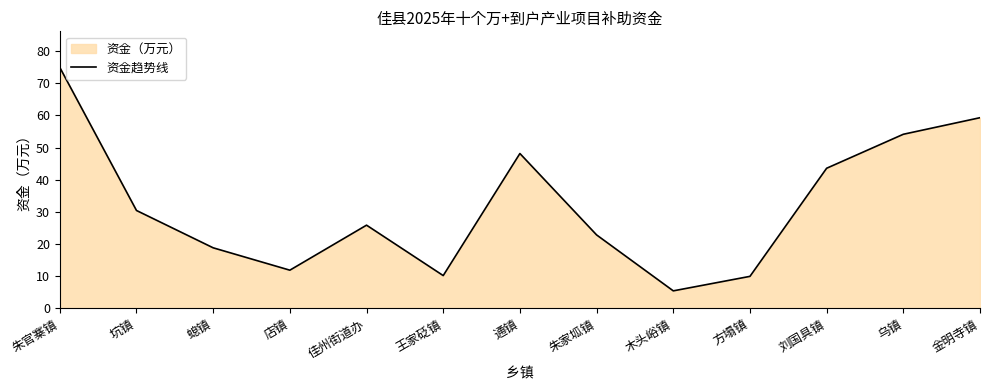

At which category does the data reach its first local valley?

店镇